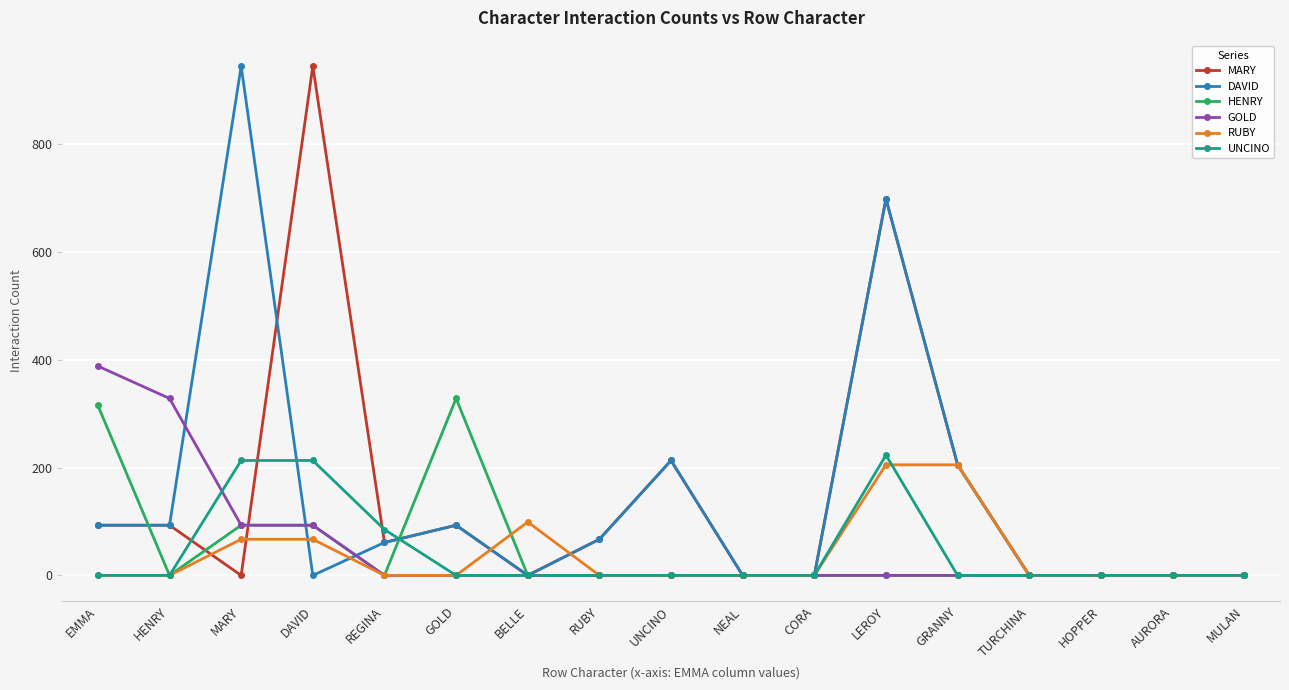

Between MARY and GOLD, which series saw the biggest shift?

DAVID